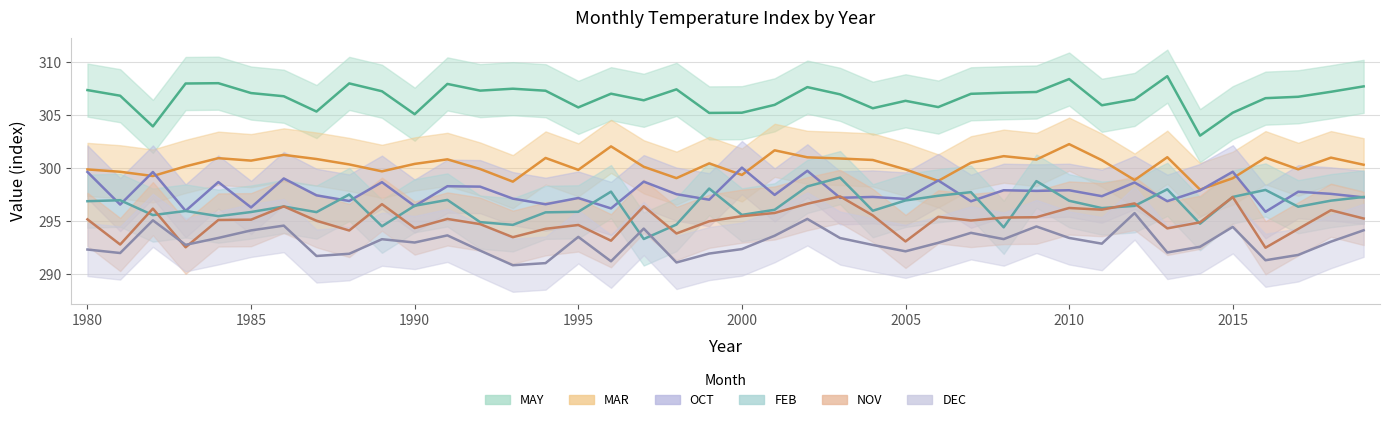

Which series has the largest total across all categories?

MAY